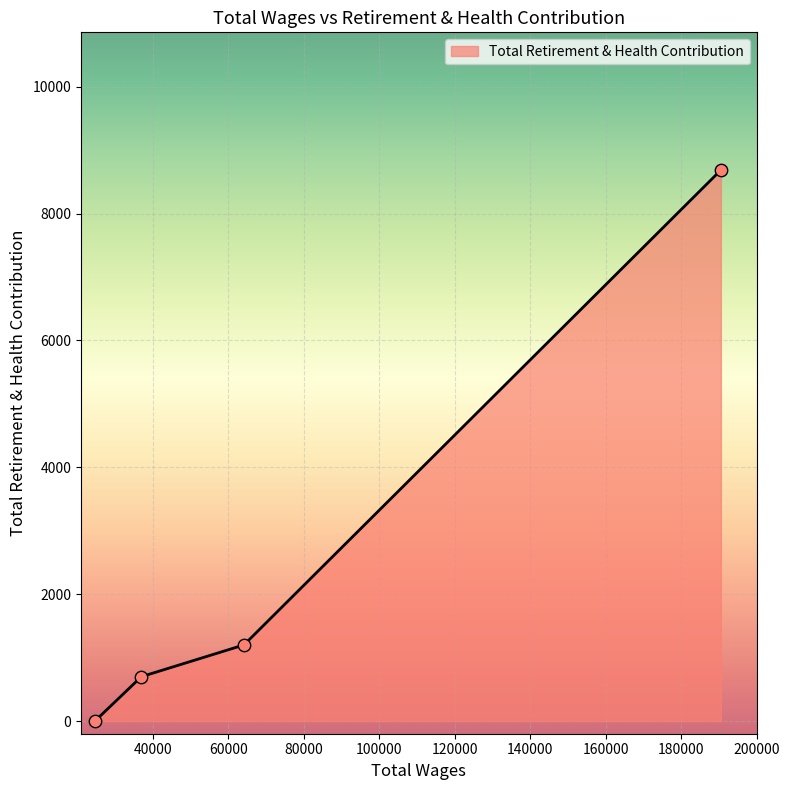

What is the maximum value shown in the chart?

8686